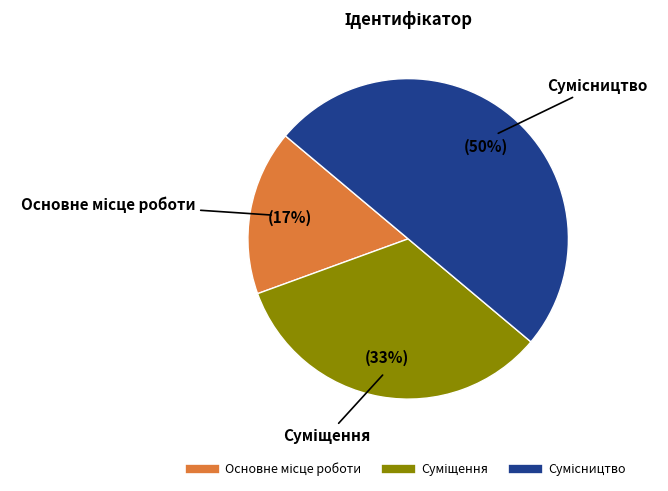

To the nearest percent, what is the average slice percentage?

33%